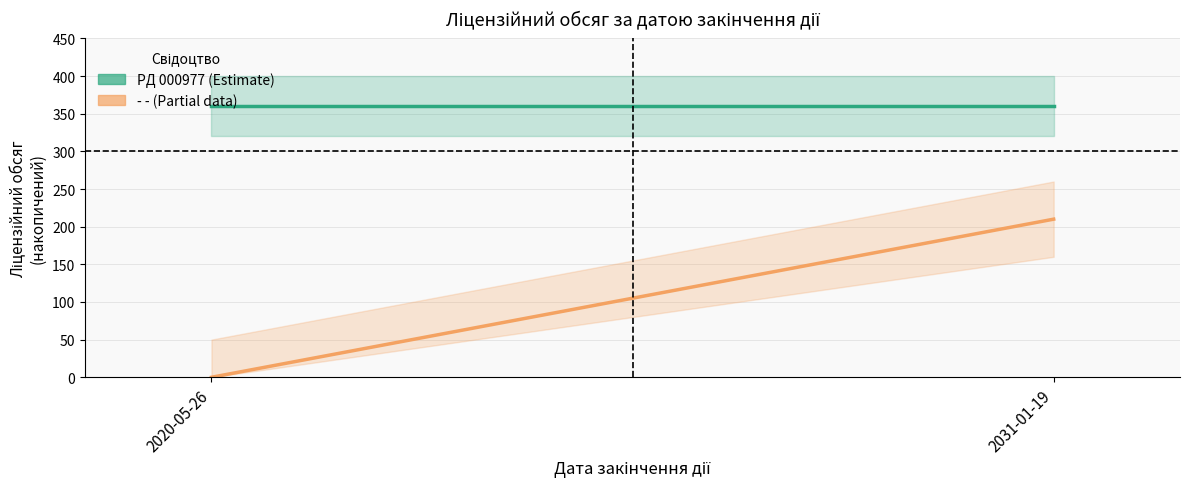

At how many categories does at least one series exceed 203?

2